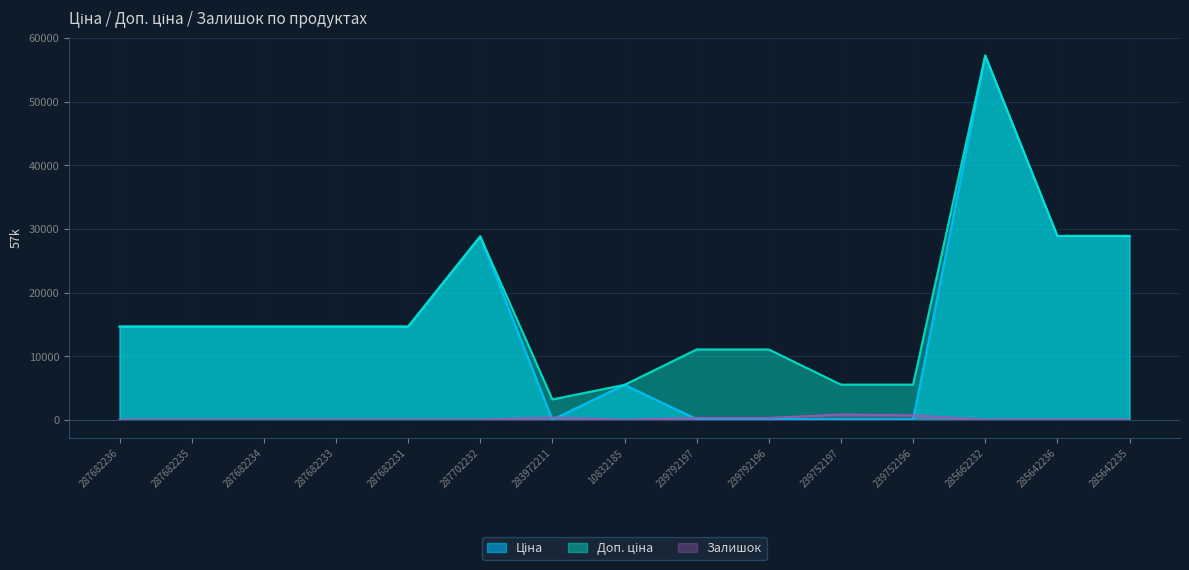

How many lines are shown in the chart?

3